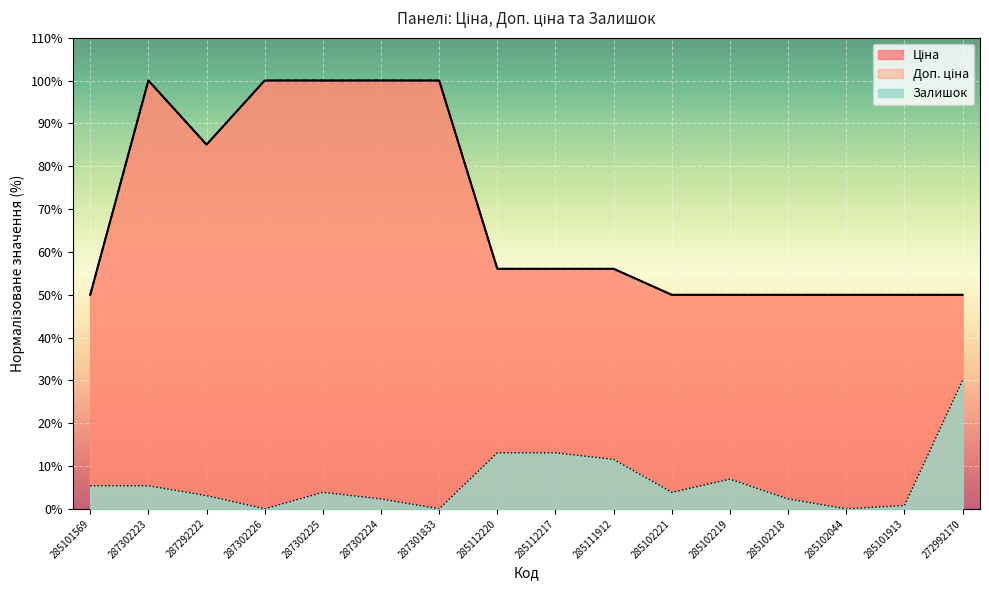

What is the label of the 5th point from the left?

287302225